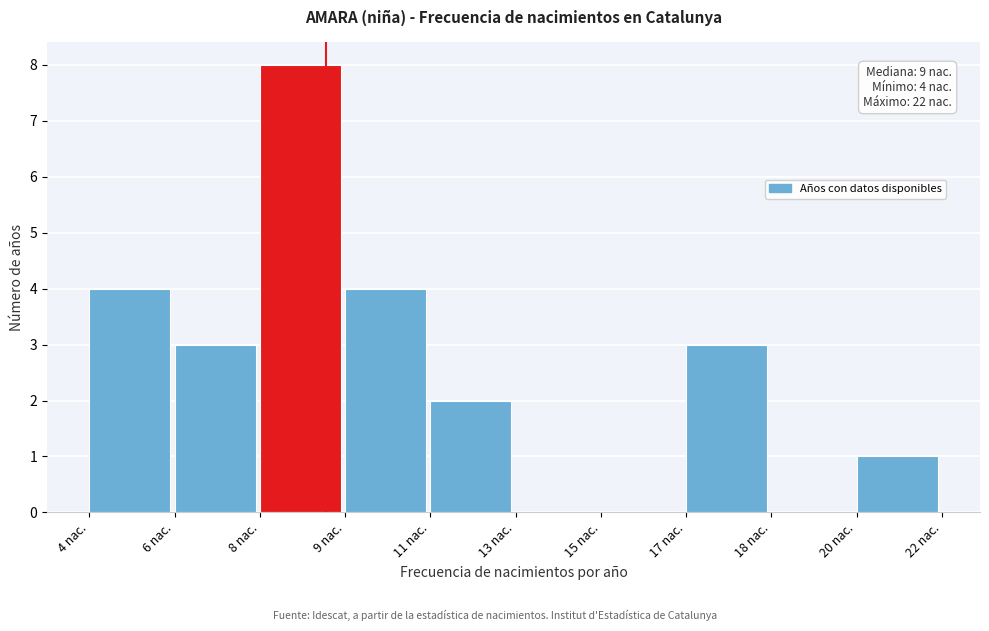

Reading left to right, list all the values displayed in this chart.

4 nac.=4	6 nac.=3	8 nac.=8	9 nac.=4	11 nac.=2	13 nac.=0	15 nac.=0	17 nac.=3	18 nac.=0	20 nac.=1